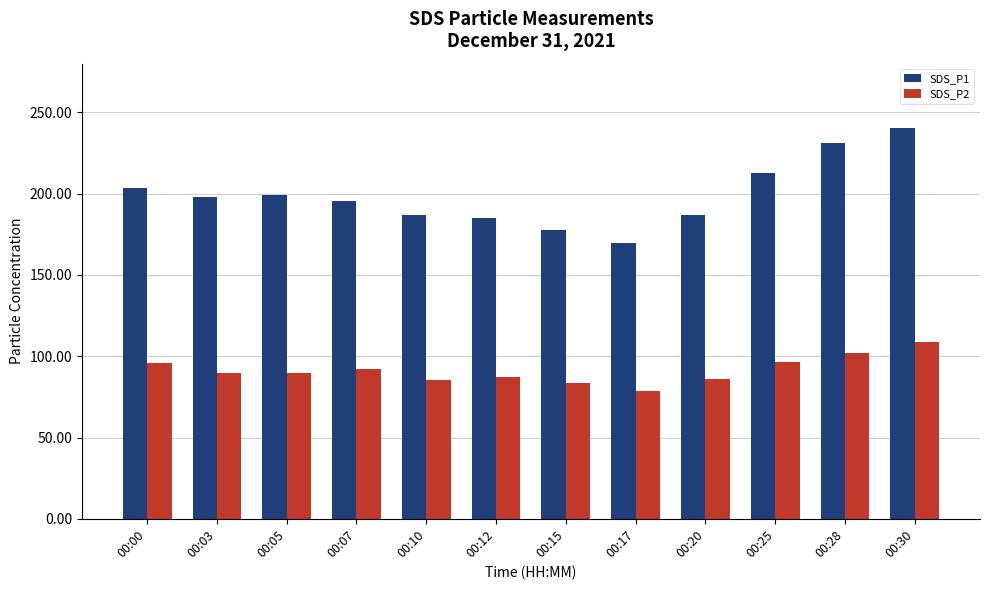

Which category has the highest value in the SDS_P1 series?

00:30